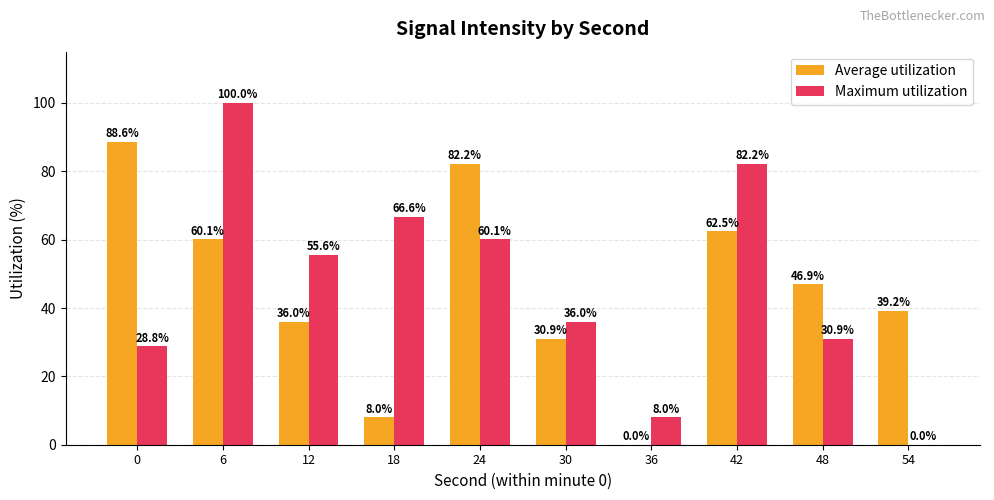

The value of Maximum utilization at 12 is 55.6. True or false?

True